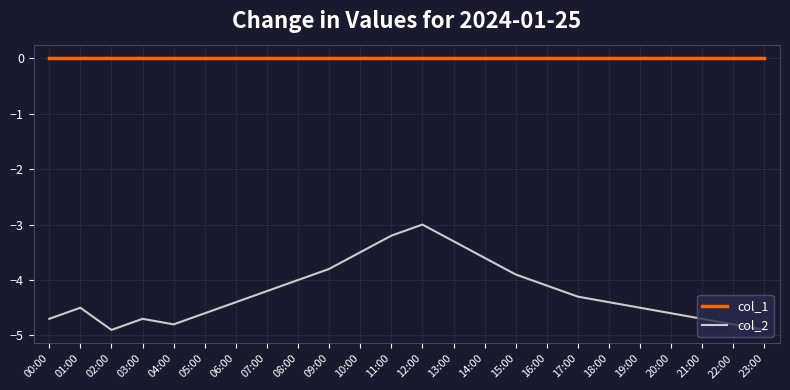

At which category is the sum across all series the highest?

12:00